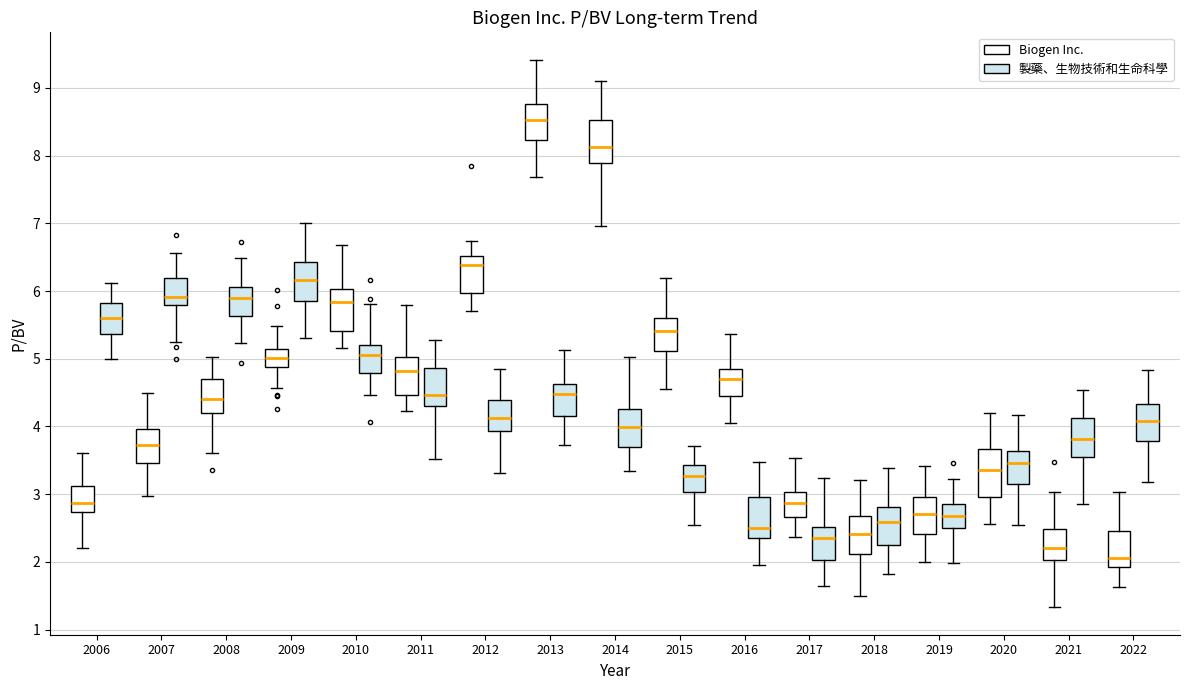

Reading left to right, read every box against the y-axis: the position of its median line, the range the box covers, and the ends of its whiskers. The values are not printed on the chart, so give them approximately, as read against the axis.

2006 (Biogen Inc.): median 2.9, box 2.7 to 3.1, whiskers 2.2 to 3.6
2006 (製藥、生物技術和生命科學): median 5.6, box 5.4 to 5.8, whiskers 5.0 to 6.1
2007 (Biogen Inc.): median 3.7, box 3.5 to 4.0, whiskers 3.0 to 4.5
2007 (製藥、生物技術和生命科學): median 5.9, box 5.8 to 6.2, whiskers 5.2 to 6.6
2008 (Biogen Inc.): median 4.4, box 4.2 to 4.7, whiskers 3.6 to 5.0
2008 (製藥、生物技術和生命科學): median 5.9, box 5.6 to 6.1, whiskers 5.2 to 6.5
2009 (Biogen Inc.): median 5.0, box 4.9 to 5.1, whiskers 4.6 to 5.5
2009 (製藥、生物技術和生命科學): median 6.2, box 5.9 to 6.4, whiskers 5.3 to 7.0
2010 (Biogen Inc.): median 5.8, box 5.4 to 6.0, whiskers 5.2 to 6.7
2010 (製藥、生物技術和生命科學): median 5.1, box 4.8 to 5.2, whiskers 4.5 to 5.8
2011 (Biogen Inc.): median 4.8, box 4.5 to 5.0, whiskers 4.2 to 5.8
2011 (製藥、生物技術和生命科學): median 4.5, box 4.3 to 4.9, whiskers 3.5 to 5.3
2012 (Biogen Inc.): median 6.4, box 6.0 to 6.5, whiskers 5.7 to 6.7
2012 (製藥、生物技術和生命科學): median 4.1, box 3.9 to 4.4, whiskers 3.3 to 4.9
2013 (Biogen Inc.): median 8.5, box 8.2 to 8.8, whiskers 7.7 to 9.4
2013 (製藥、生物技術和生命科學): median 4.5, box 4.2 to 4.6, whiskers 3.7 to 5.1
2014 (Biogen Inc.): median 8.1, box 7.9 to 8.5, whiskers 7.0 to 9.1
2014 (製藥、生物技術和生命科學): median 4.0, box 3.7 to 4.3, whiskers 3.3 to 5.0
2015 (Biogen Inc.): median 5.4, box 5.1 to 5.6, whiskers 4.6 to 6.2
2015 (製藥、生物技術和生命科學): median 3.3, box 3.0 to 3.4, whiskers 2.5 to 3.7
2016 (Biogen Inc.): median 4.7, box 4.4 to 4.8, whiskers 4.0 to 5.4
2016 (製藥、生物技術和生命科學): median 2.5, box 2.4 to 3.0, whiskers 2.0 to 3.5
2017 (Biogen Inc.): median 2.9, box 2.7 to 3.0, whiskers 2.4 to 3.5
2017 (製藥、生物技術和生命科學): median 2.3, box 2.0 to 2.5, whiskers 1.6 to 3.2
2018 (Biogen Inc.): median 2.4, box 2.1 to 2.7, whiskers 1.5 to 3.2
2018 (製藥、生物技術和生命科學): median 2.6, box 2.2 to 2.8, whiskers 1.8 to 3.4
2019 (Biogen Inc.): median 2.7, box 2.4 to 3.0, whiskers 2.0 to 3.4
2019 (製藥、生物技術和生命科學): median 2.7, box 2.5 to 2.9, whiskers 2.0 to 3.2
2020 (Biogen Inc.): median 3.4, box 3.0 to 3.7, whiskers 2.6 to 4.2
2020 (製藥、生物技術和生命科學): median 3.5, box 3.2 to 3.6, whiskers 2.5 to 4.2
2021 (Biogen Inc.): median 2.2, box 2.0 to 2.5, whiskers 1.3 to 3.0
2021 (製藥、生物技術和生命科學): median 3.8, box 3.6 to 4.1, whiskers 2.9 to 4.5
2022 (Biogen Inc.): median 2.1, box 1.9 to 2.5, whiskers 1.6 to 3.0
2022 (製藥、生物技術和生命科學): median 4.1, box 3.8 to 4.3, whiskers 3.2 to 4.8